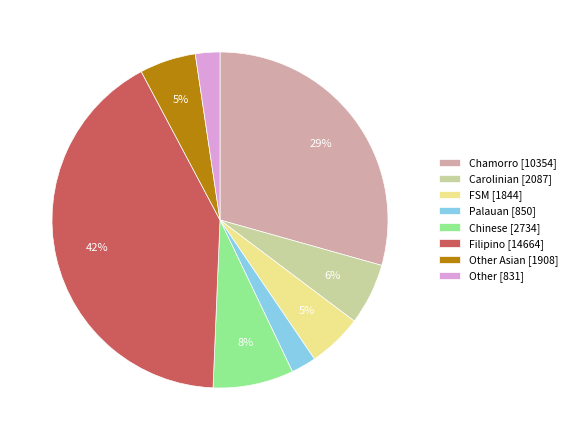

Is there a majority slice in this chart?

No